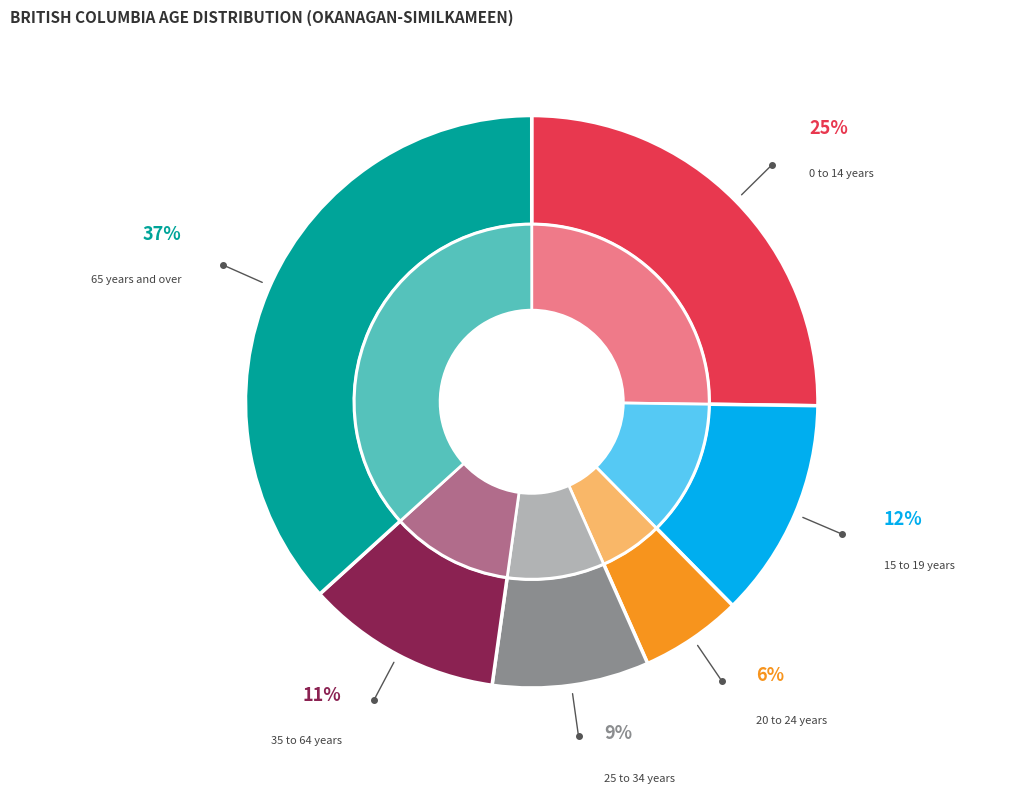

Combined, what portion of the pie is 20 to 24 years and 25 to 34 years?

14.6%